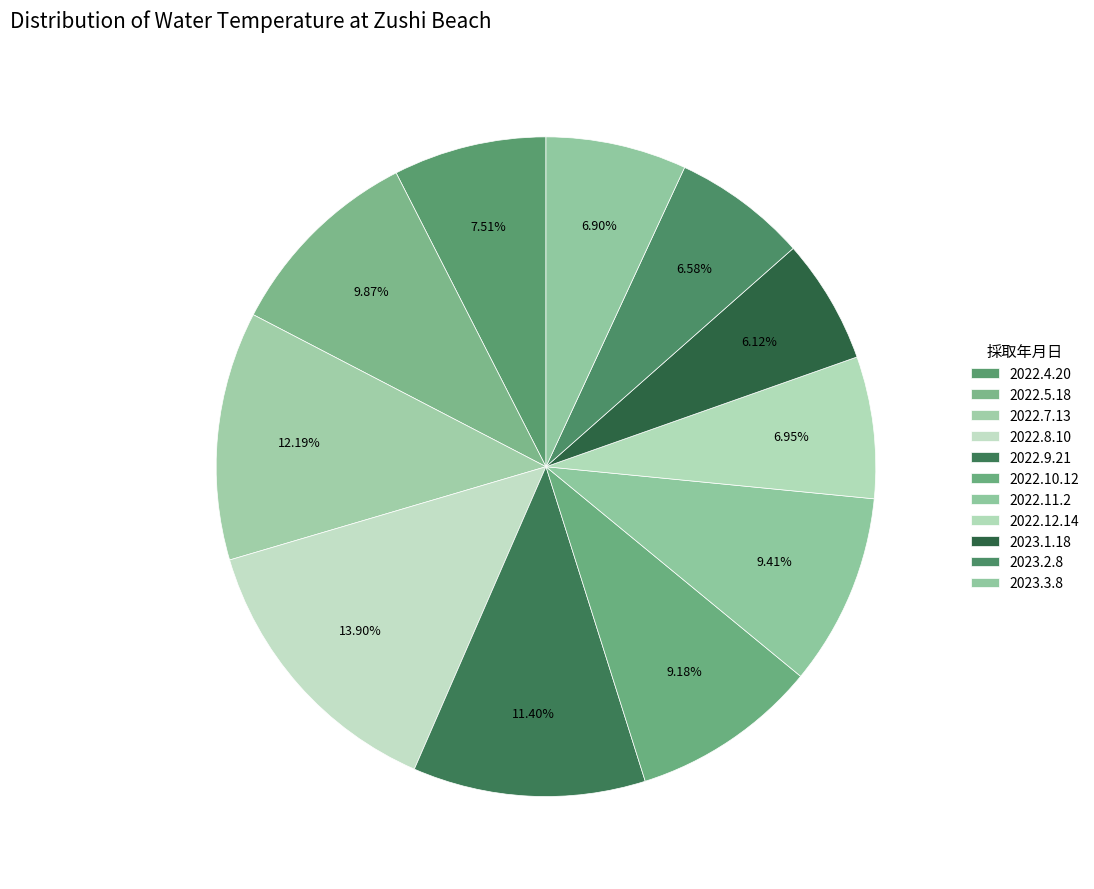

What is the total percentage of 2022.11.2 and 2023.2.8?

16.0%